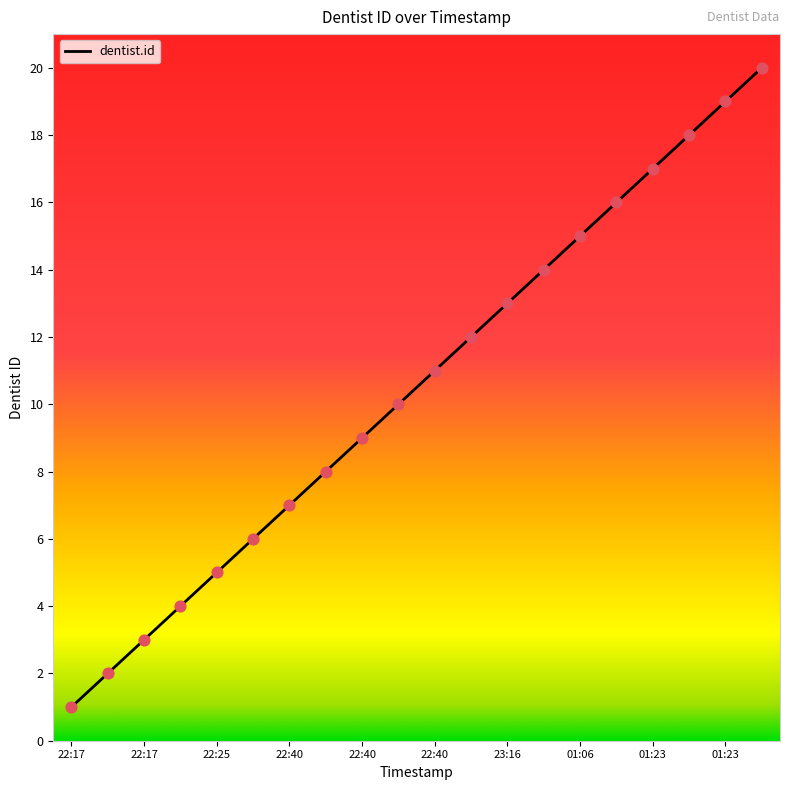

What is the difference between the maximum and minimum values?

19